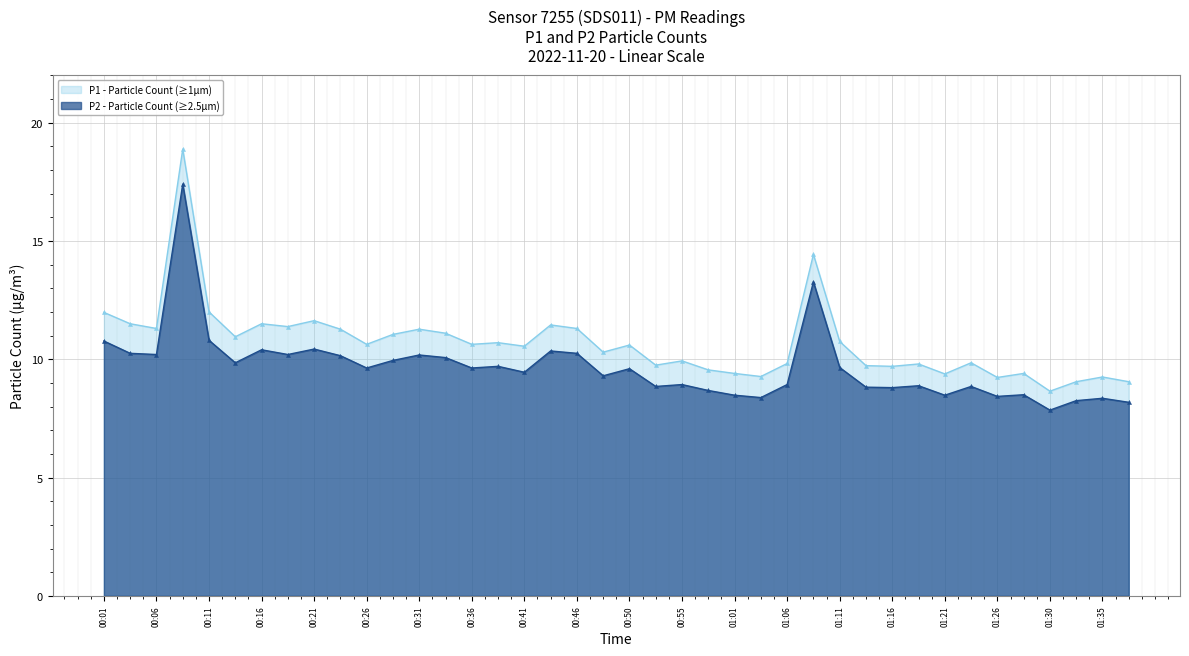

In P1, how many points are higher than both neighbors (excluding endpoints)?

13